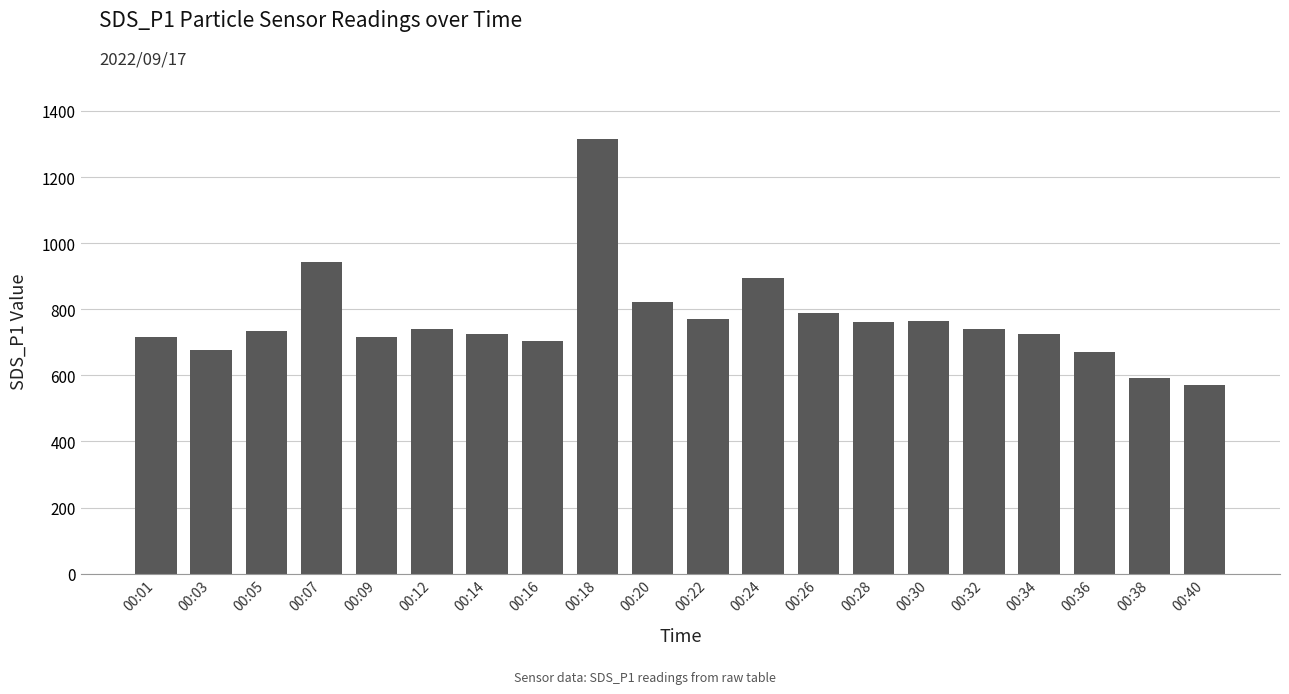

What is the greatest value displayed?

1314.8